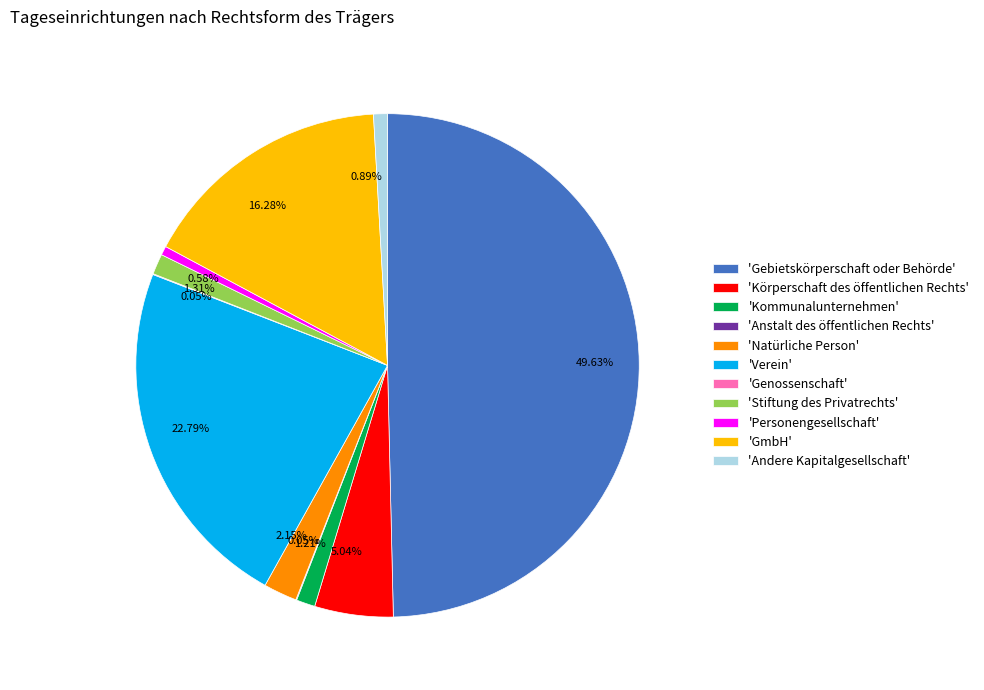

Approximately how many times larger is the value at 'Personengesellschaft' compared to 'Kommunalunternehmen'?

0.5